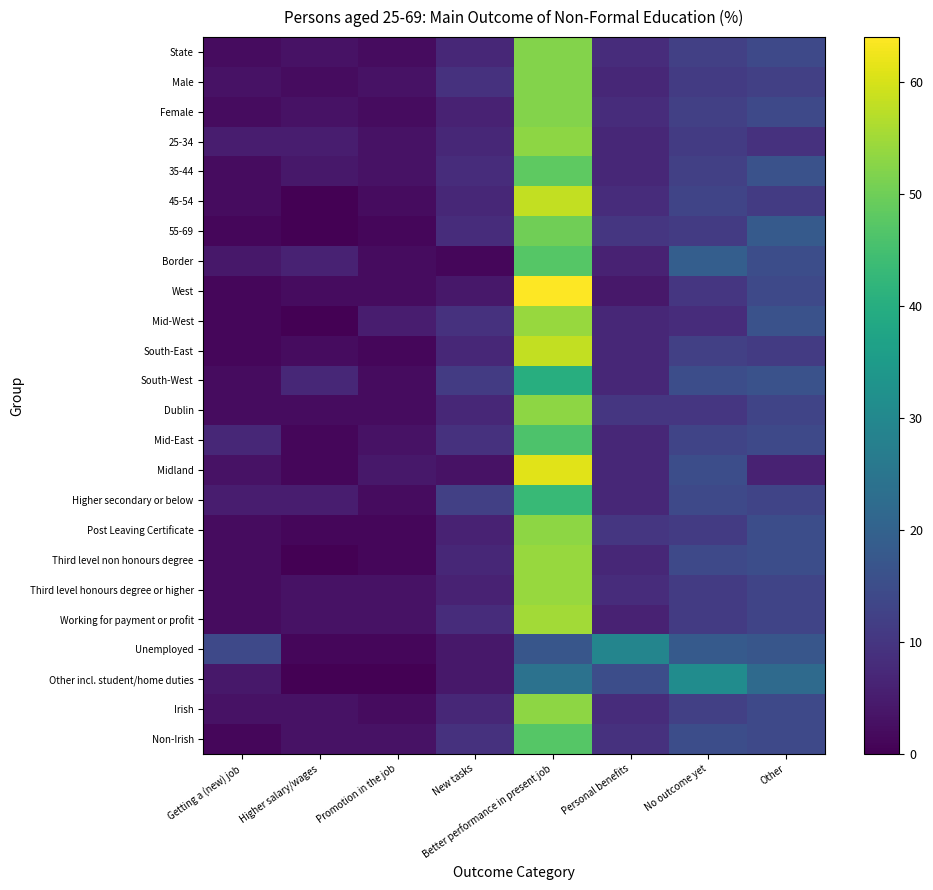

Which category has the lowest value across all series?

Higher salary/wages